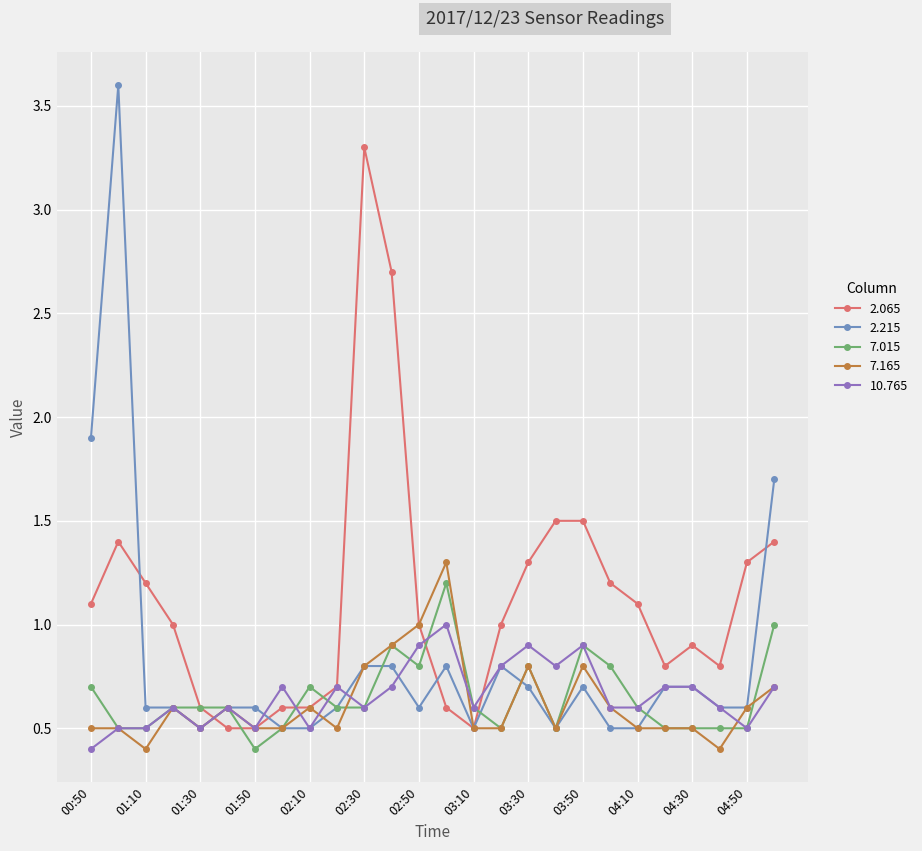

What is the value of the 2.215 point at the 8th from the left?

0.5